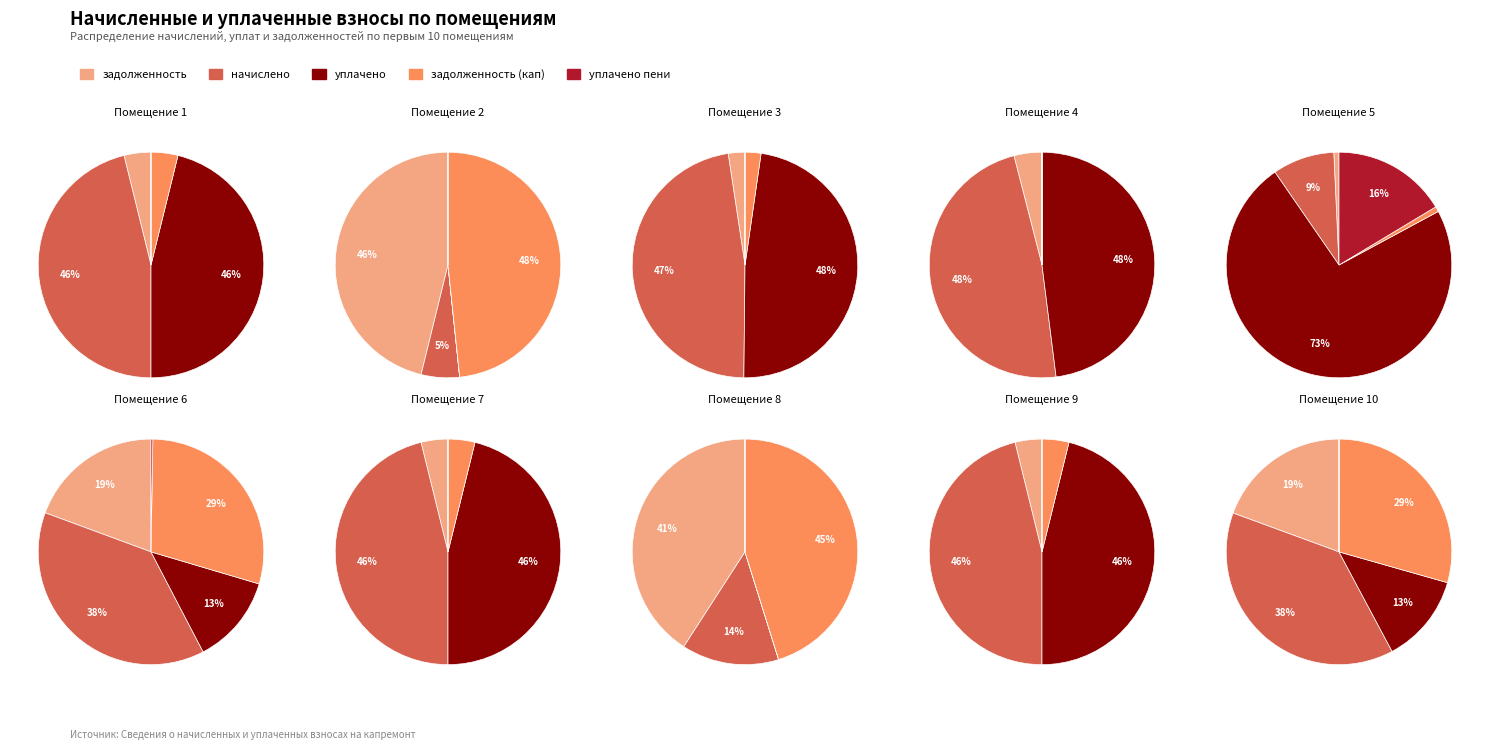

The 4 slice represents 12% of the pie. True or false?

False